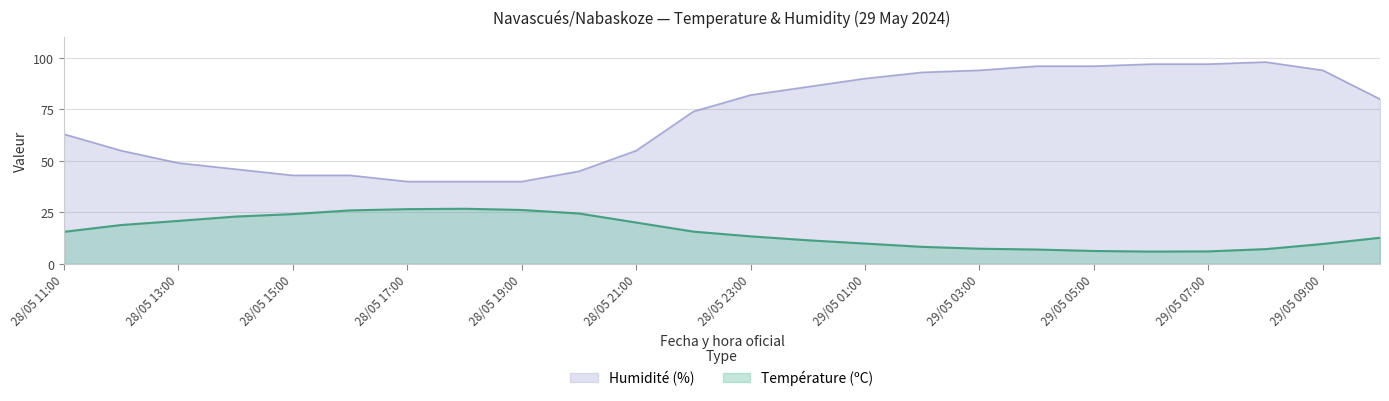

What is the spread (max minus min) of values at 29/05 00:00?

74.5